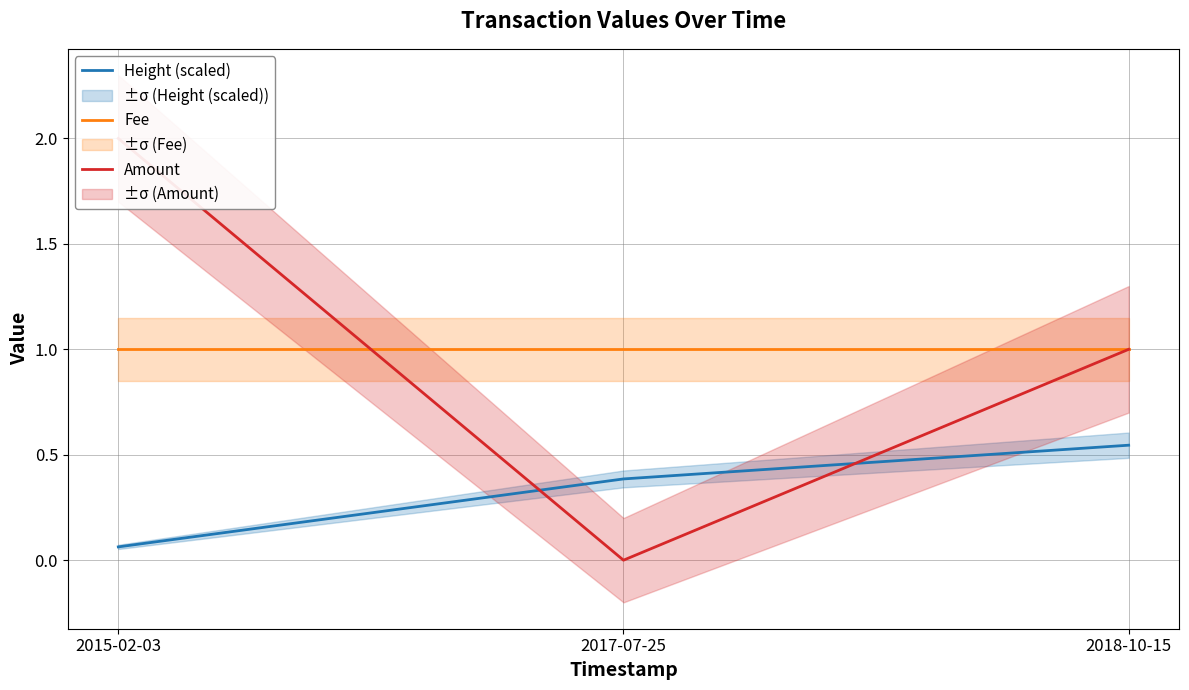

What is the spread (max minus min) of values at 2018-10-15?

0.5